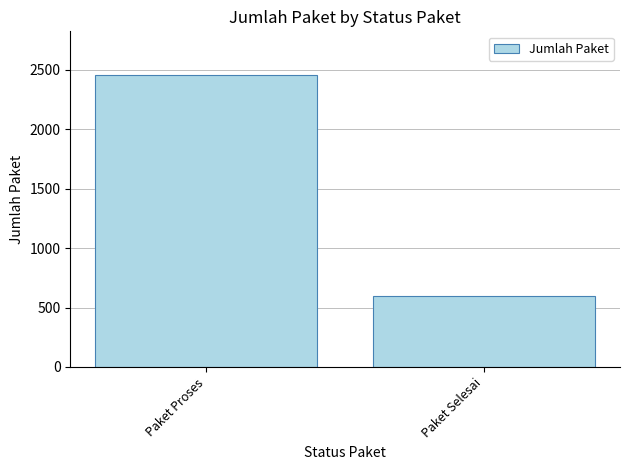

Which has a higher value, Paket Selesai or Paket Proses?

Paket Proses